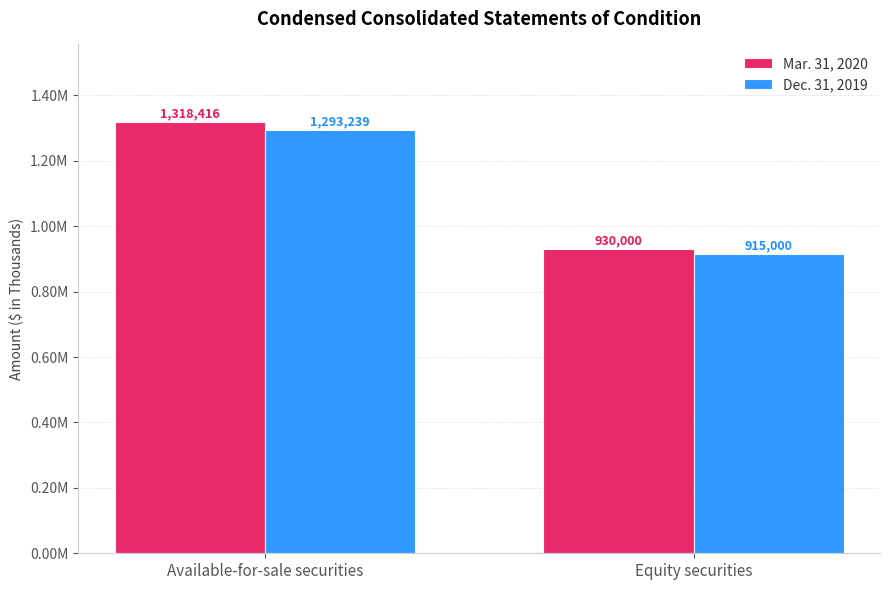

List the series in order of their peak value, highest first.

Mar. 31, 2020, Dec. 31, 2019